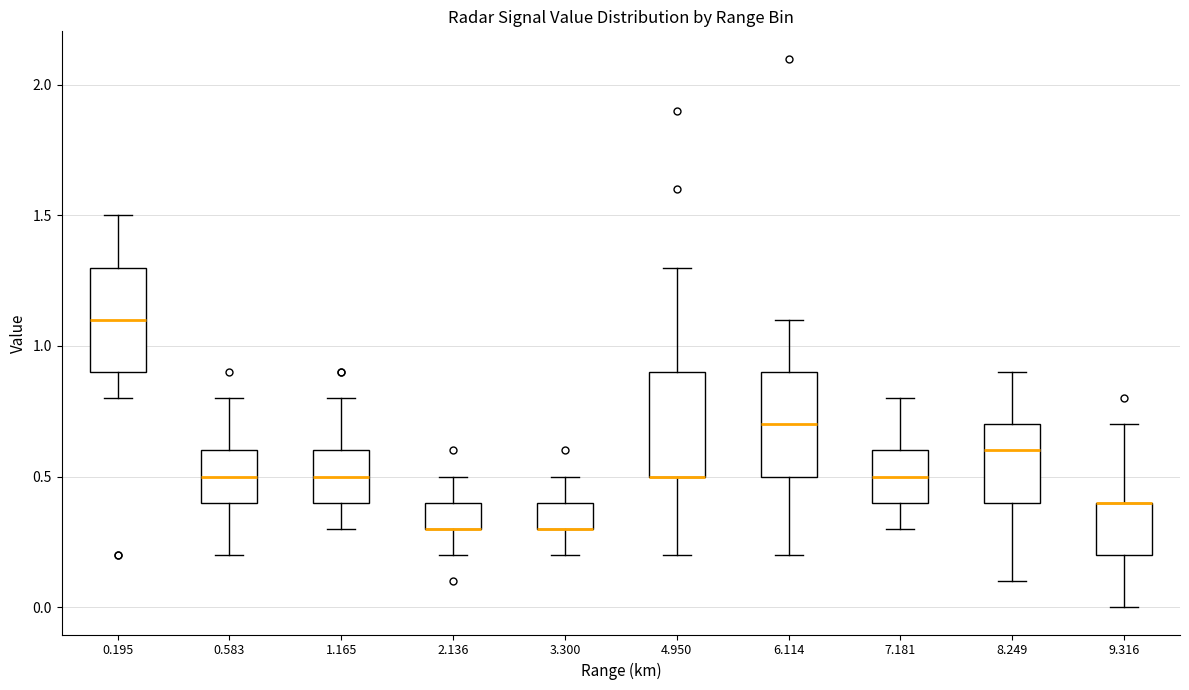

Where is the lower edge of the box at x = 3.300 on the y-axis? The values are not printed on the chart, so give them approximately, as read against the axis.

0.3